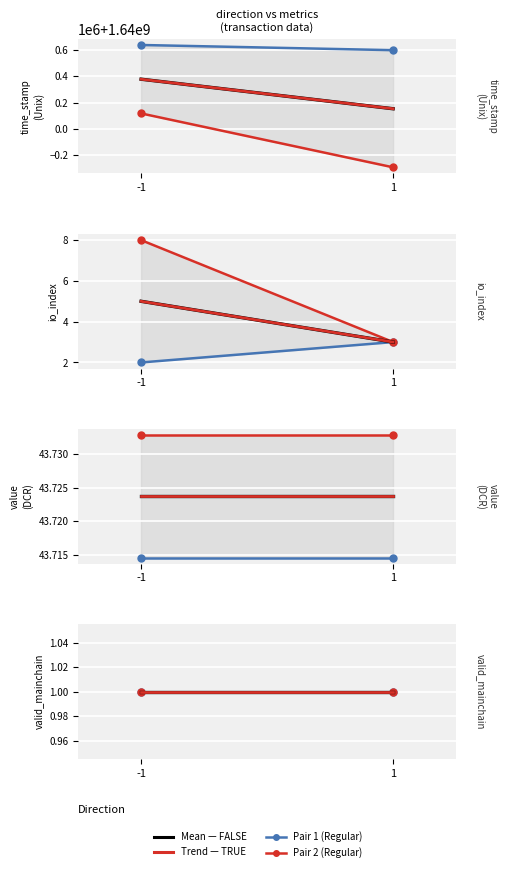

How many Pair 1 (Regular→Vote) values are between 1640595573 and 1640634881?

2